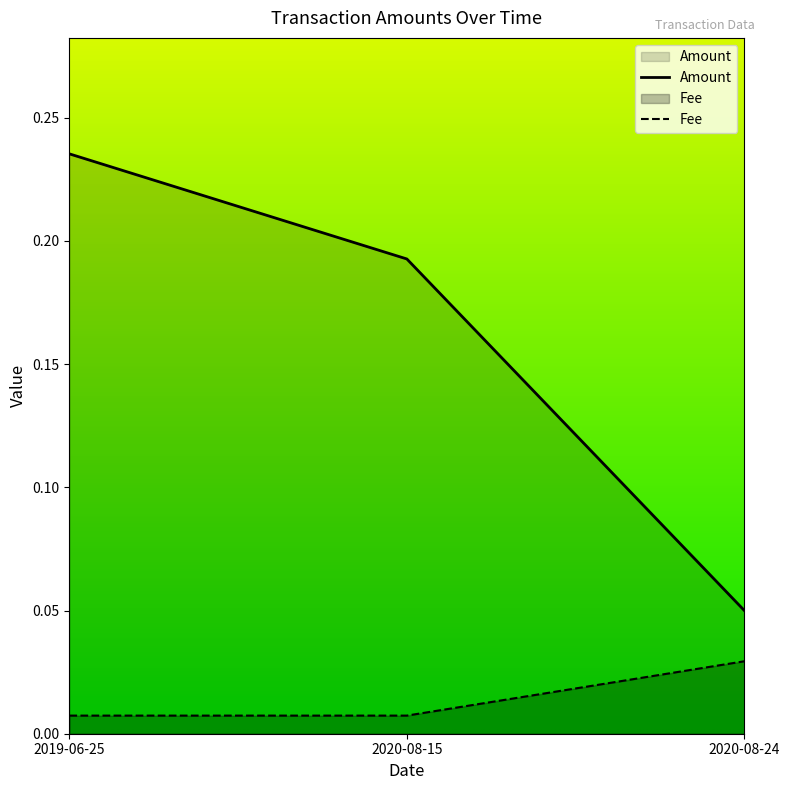

The value of Fee at 2019-06-25 is 0.0. True or false?

True